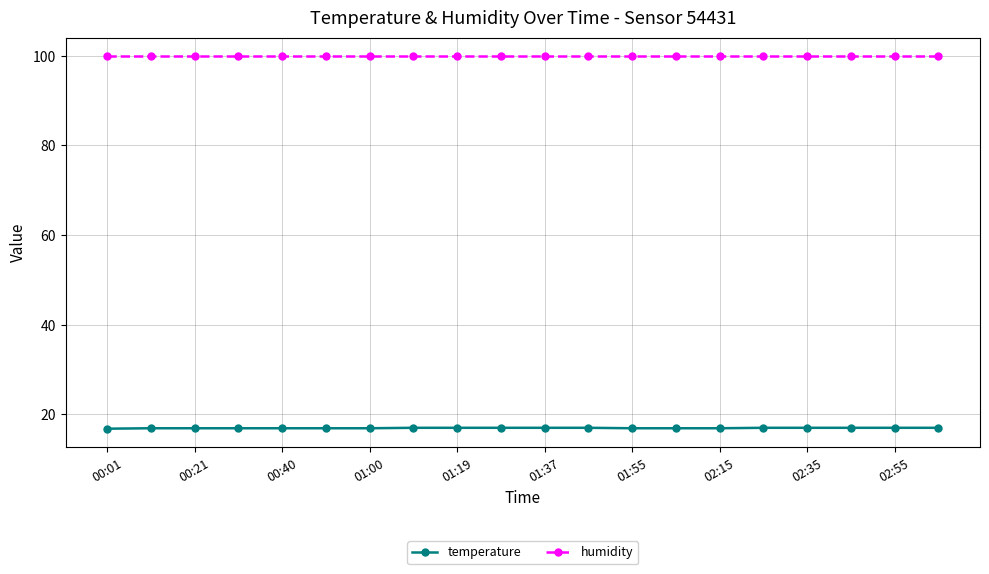

List the series in order of their peak value, lowest first.

temperature, humidity